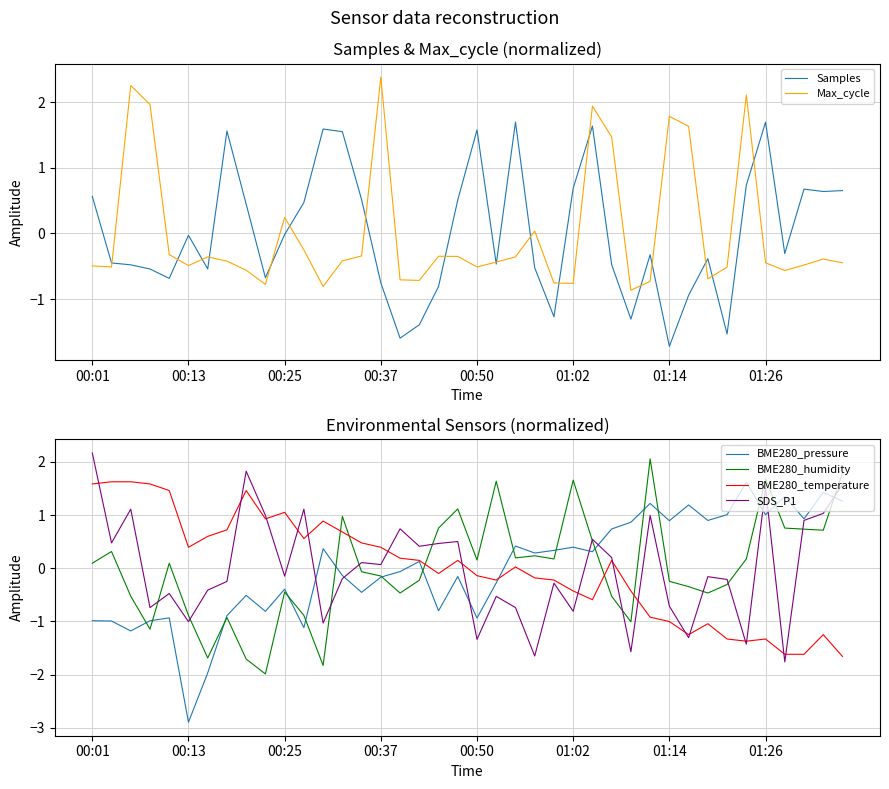

What is the maximum value for Samples?

1.7